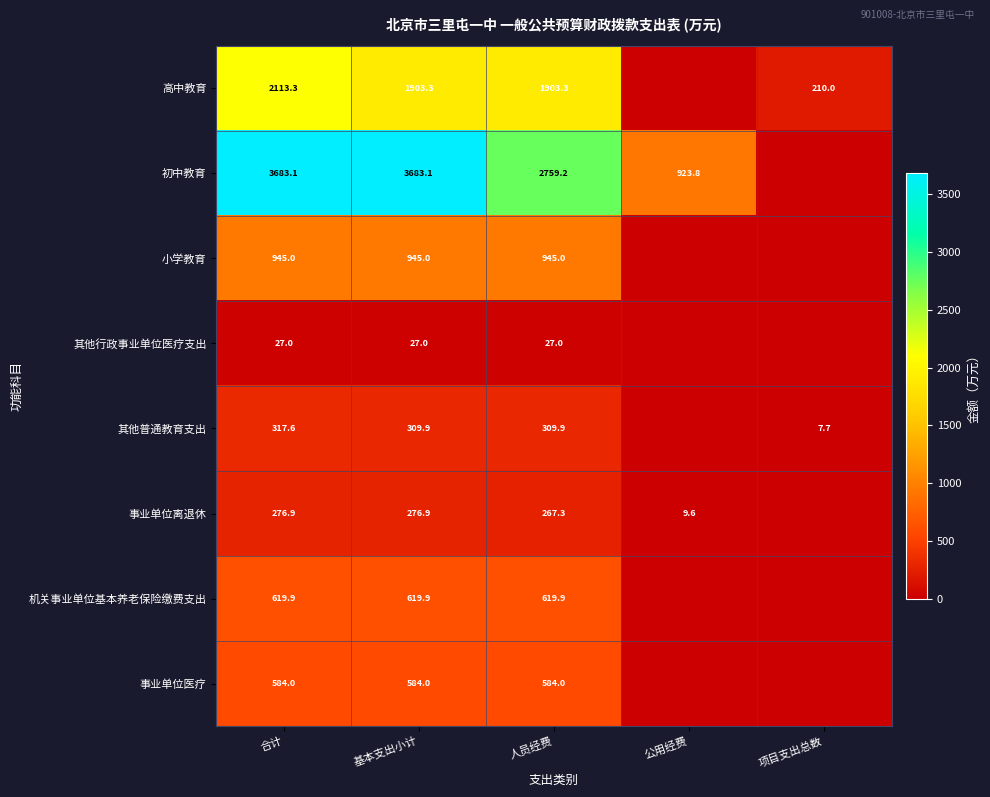

True or false: 机关事业单位基本养老保险缴费支出 has a value of 619.9 at 人员经费.

True